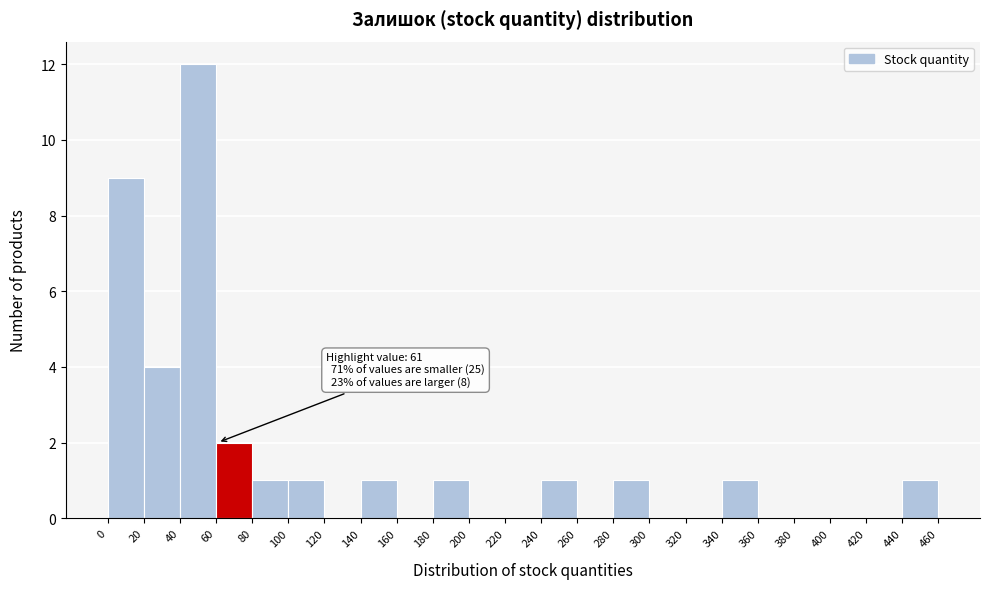

Over which range of the x-axis is the bar tallest?

40 to 60